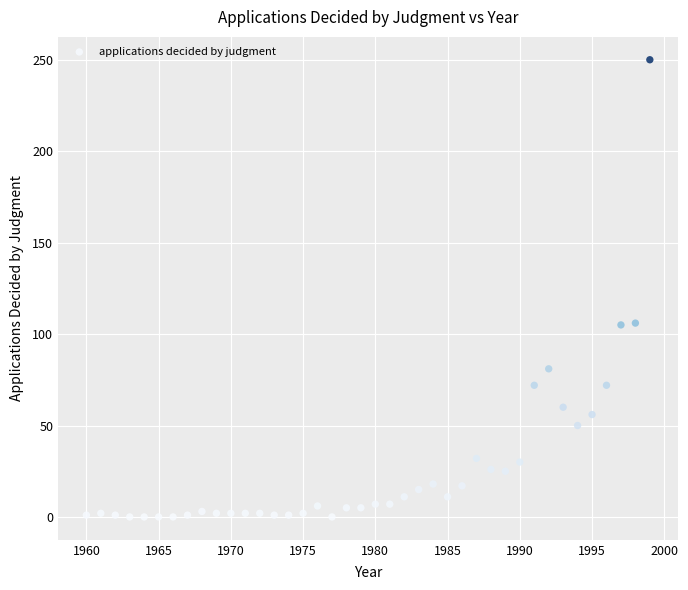

What is the range of X values (max minus min)?

39